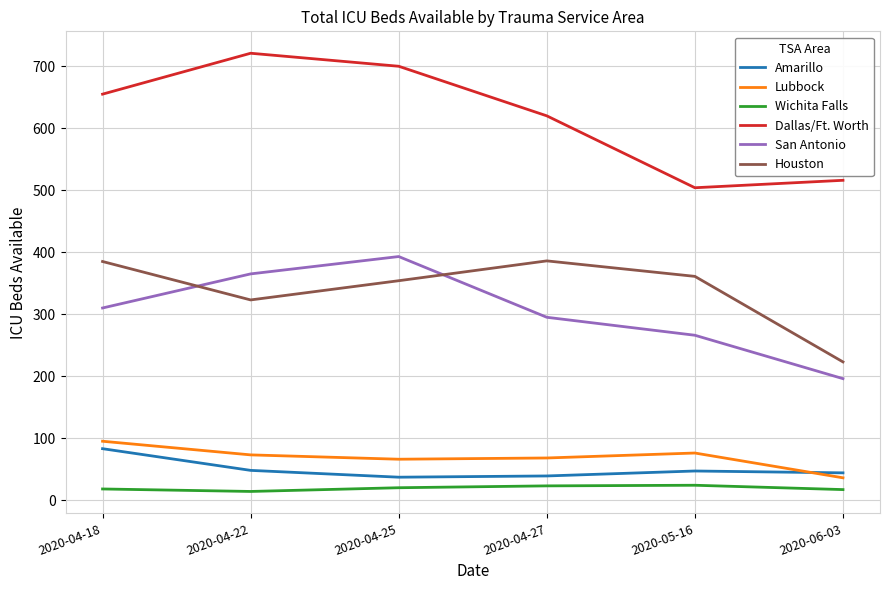

The Dallas/Ft. Worth series shows 733 at 2020-06-03. True or false?

False